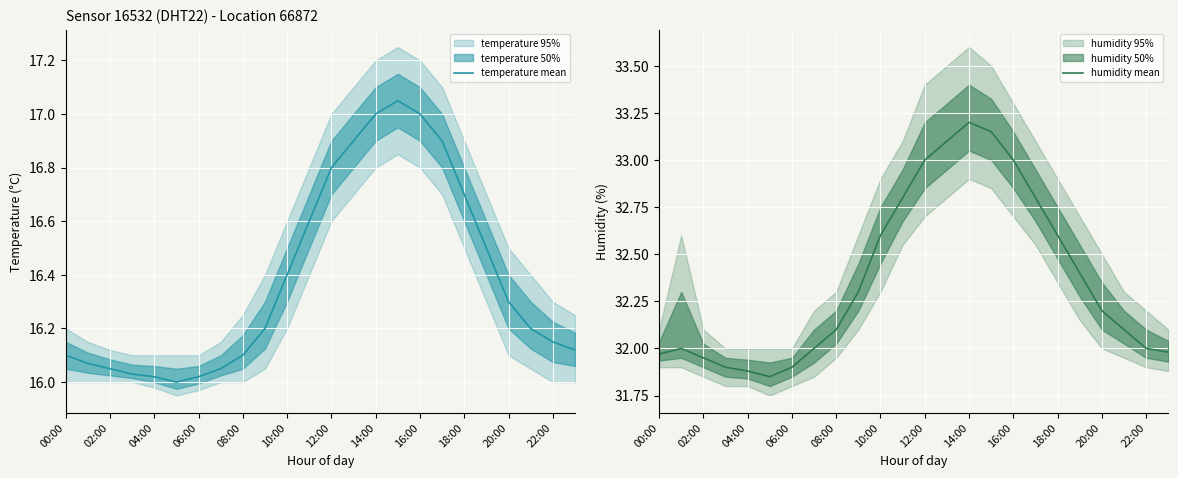

Rank the series by their maximum value, from highest to lowest.

humidity mean, temperature mean